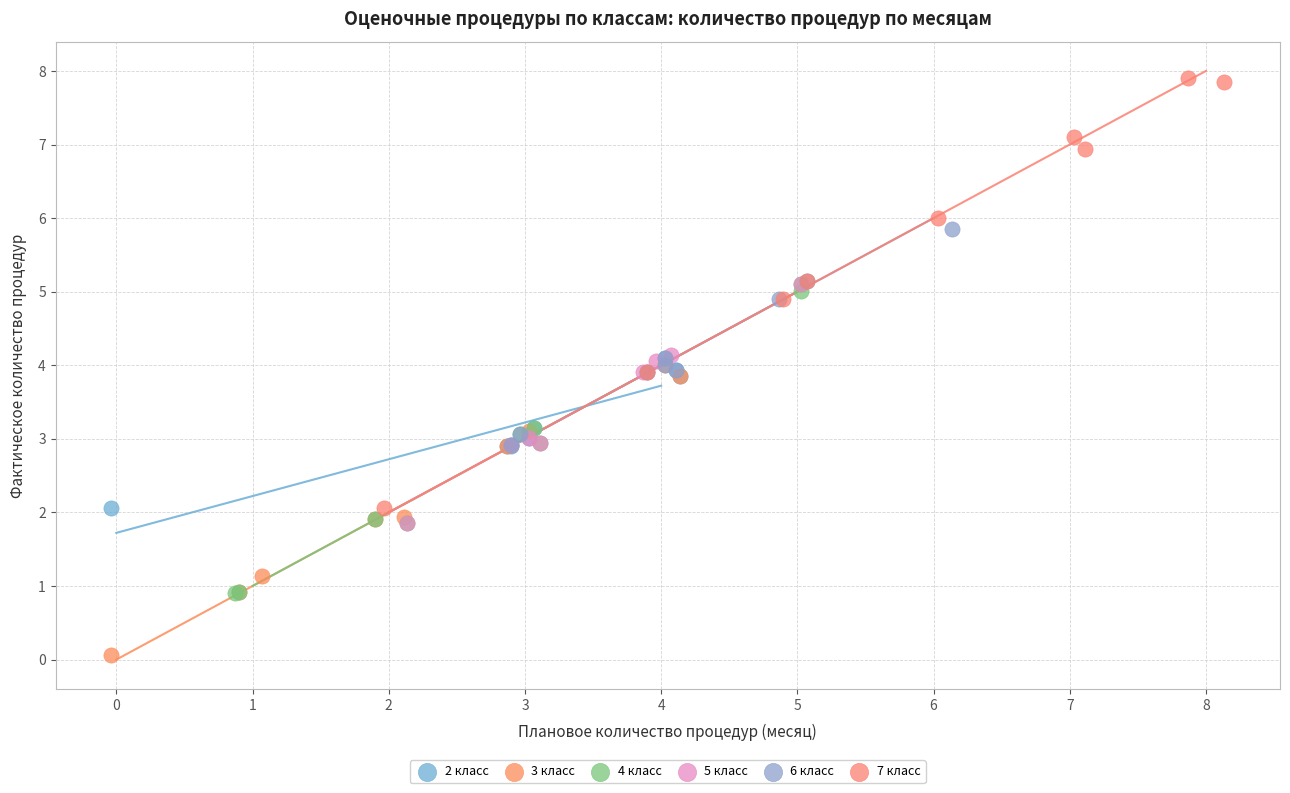

What are all the series names shown in the legend?

2 класс, 3 класс, 4 класс, 5 класс, 6 класс, 7 класс